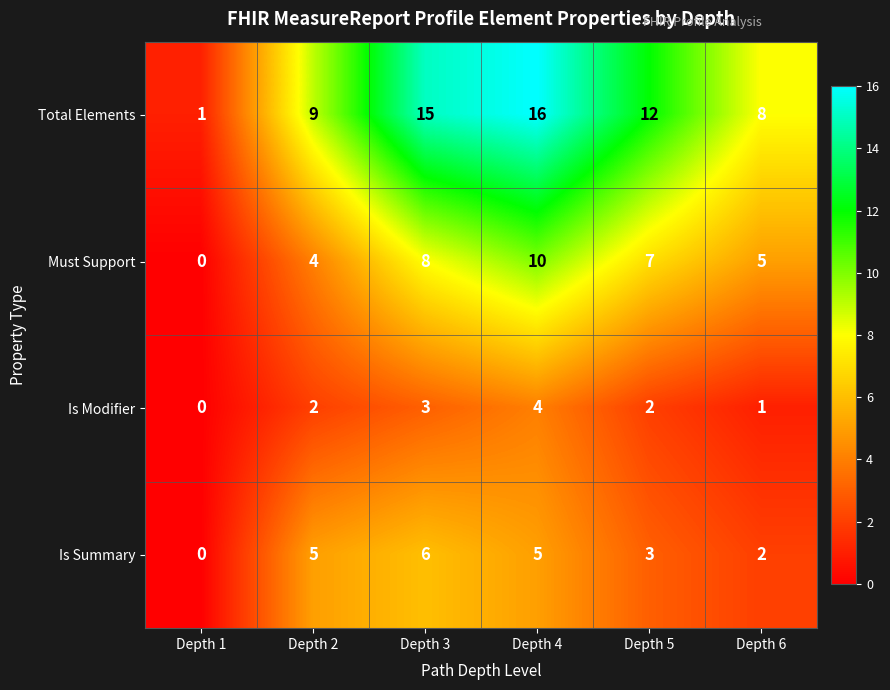

Which series changed the most between Depth 4 and Depth 5?

Total Elements